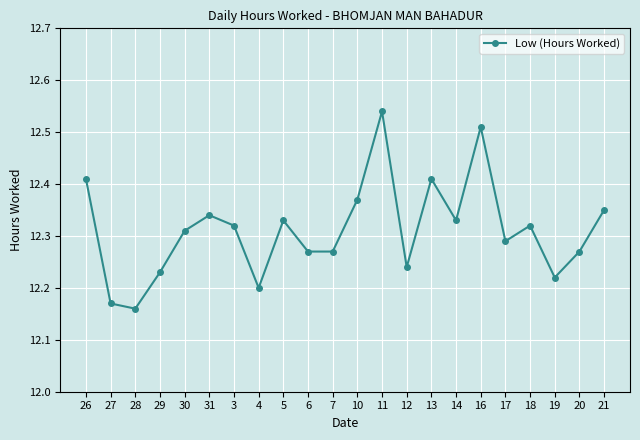

Approximately how many times larger is the value at 13 compared to 19?

1.0